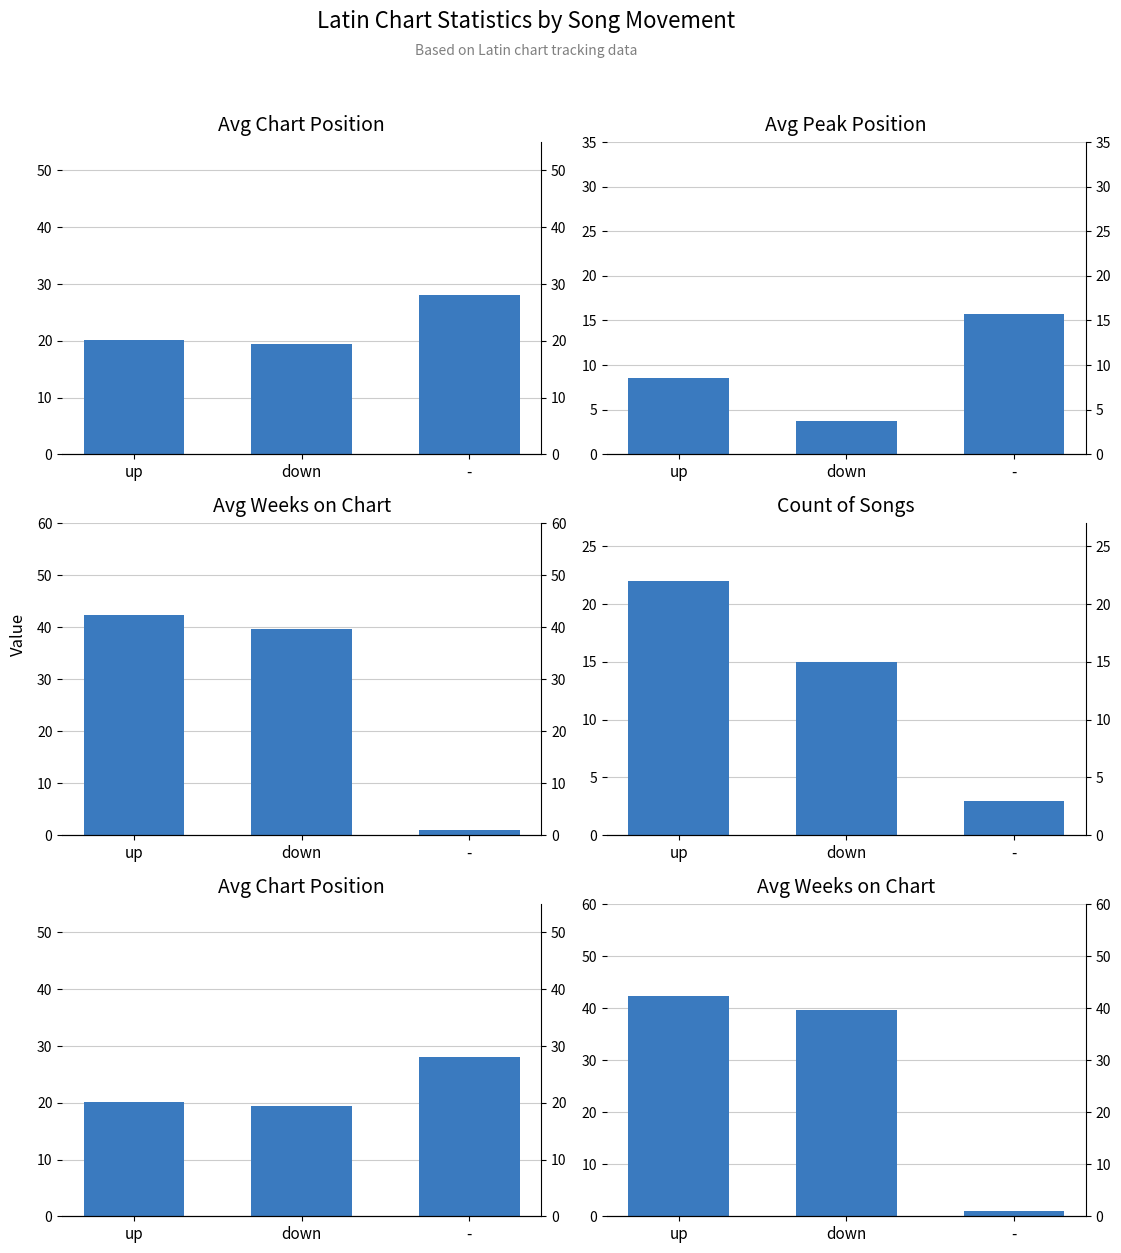

Are the bars grouped side by side (vs. stacked)?

Yes